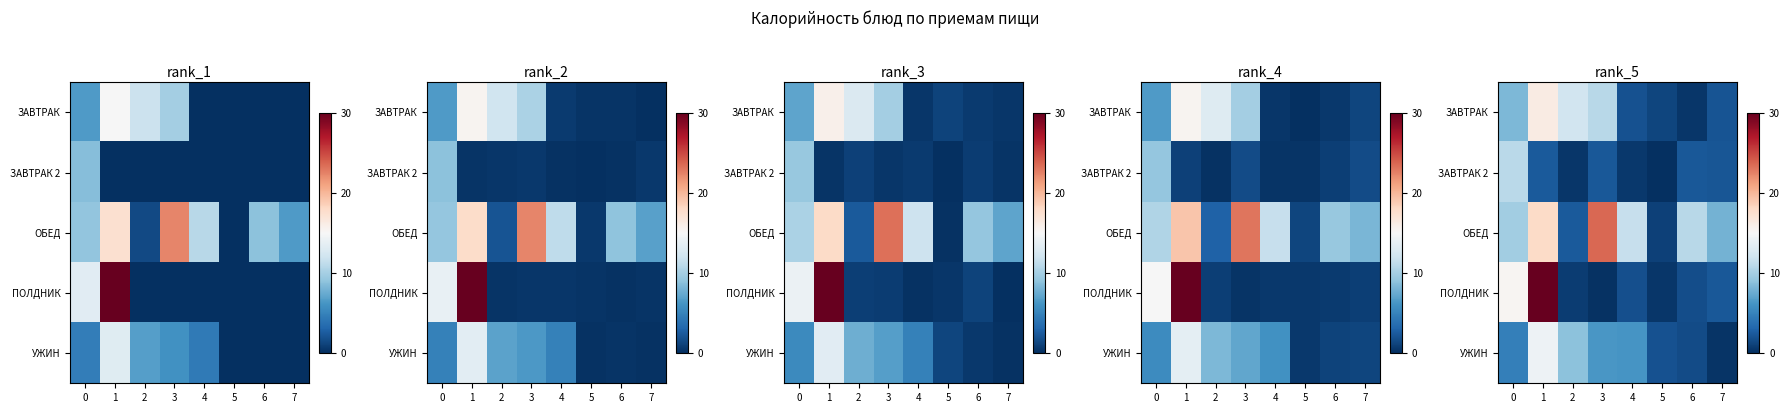

Rank the series at 3 from highest to lowest value.

row_2, row_0, row_4, row_1, row_3